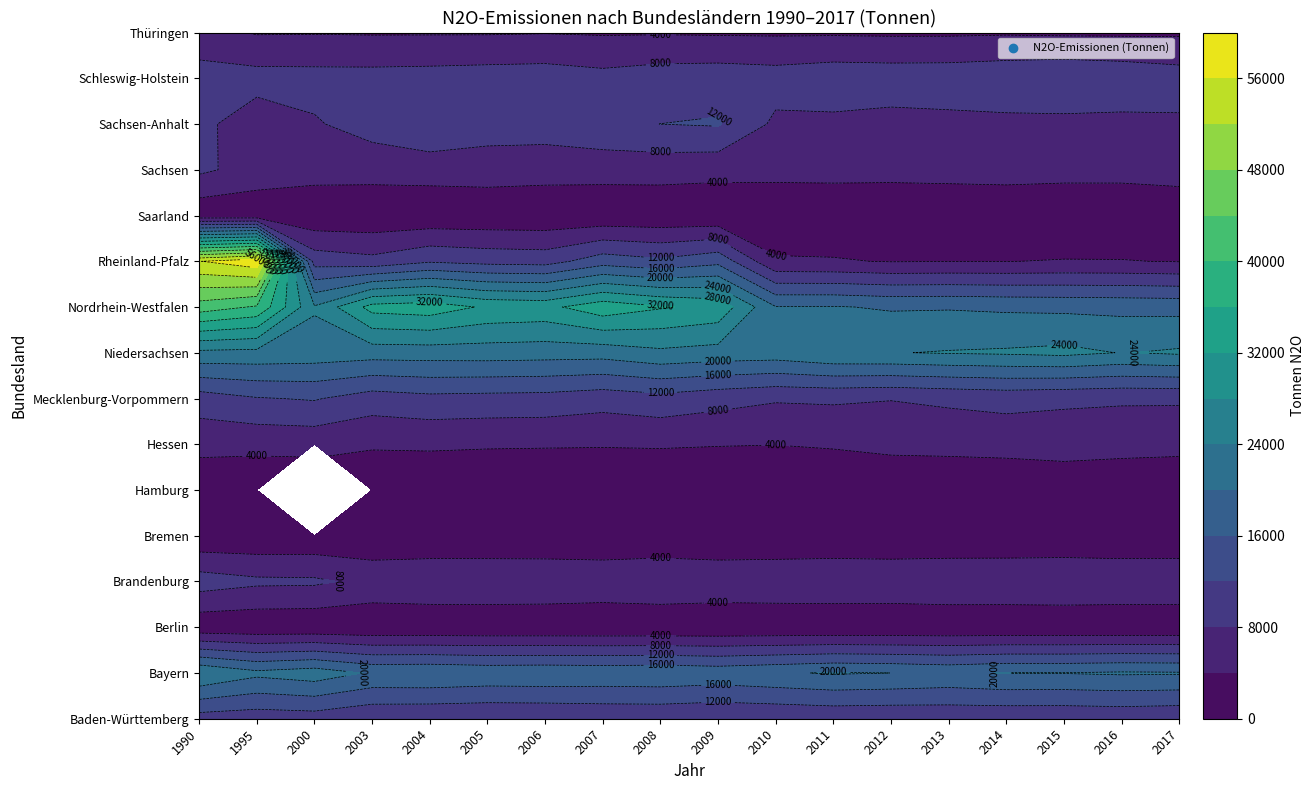

What is the difference between the highest and lowest values at 8?

31999